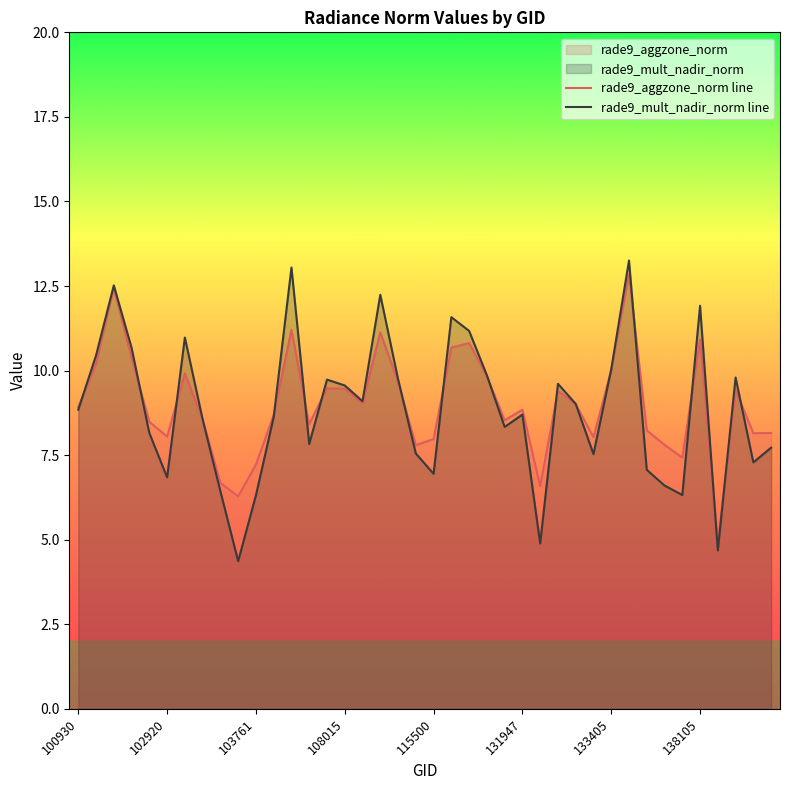

Which category has the highest value across all series?

31